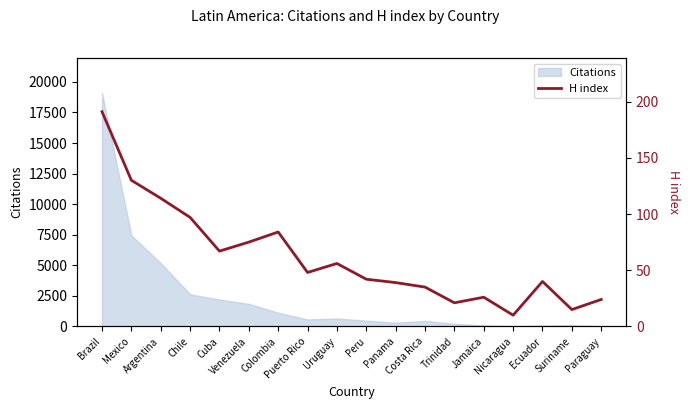

Which category has the lowest value across all series?

Nicaragua